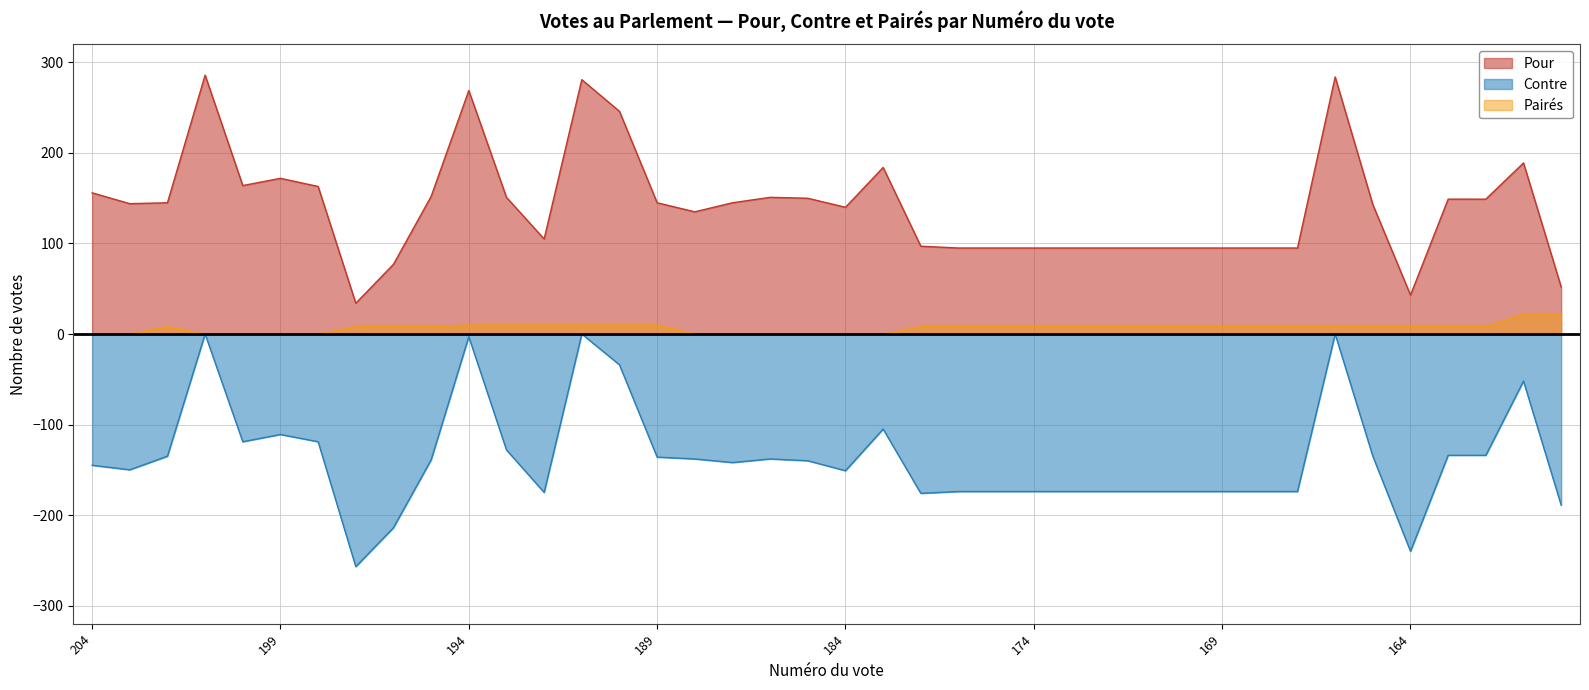

Where is the first local maximum for Pour?

201